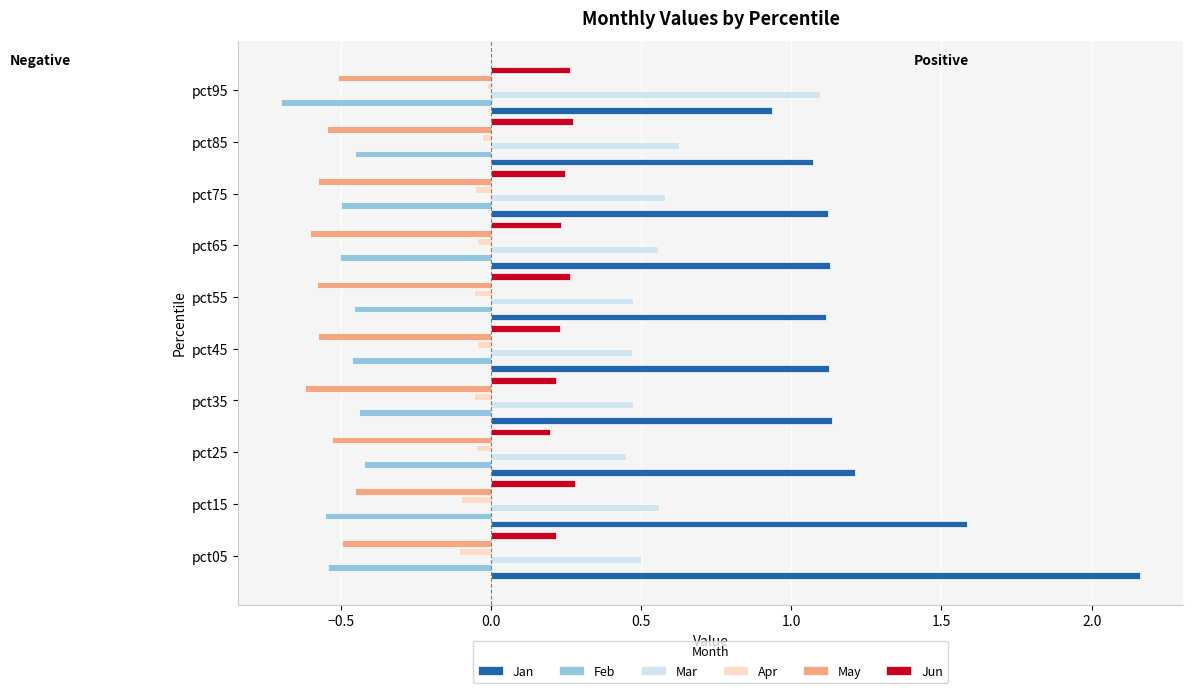

The Jun series shows 0.4 at pct55. True or false?

False